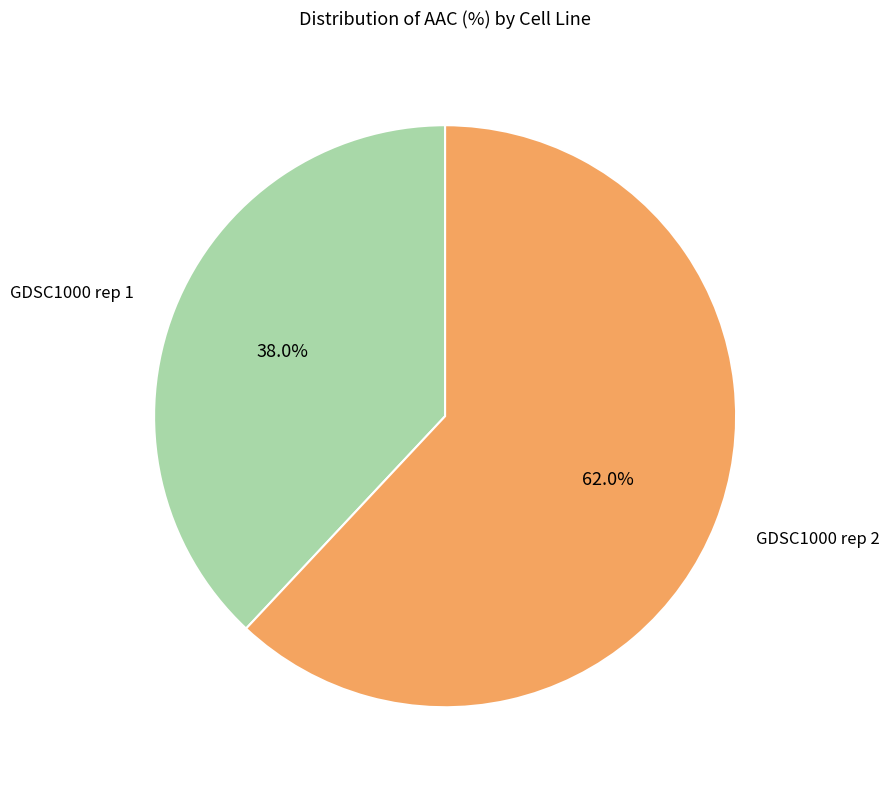

Is there any slice that represents more than half of the pie?

Yes